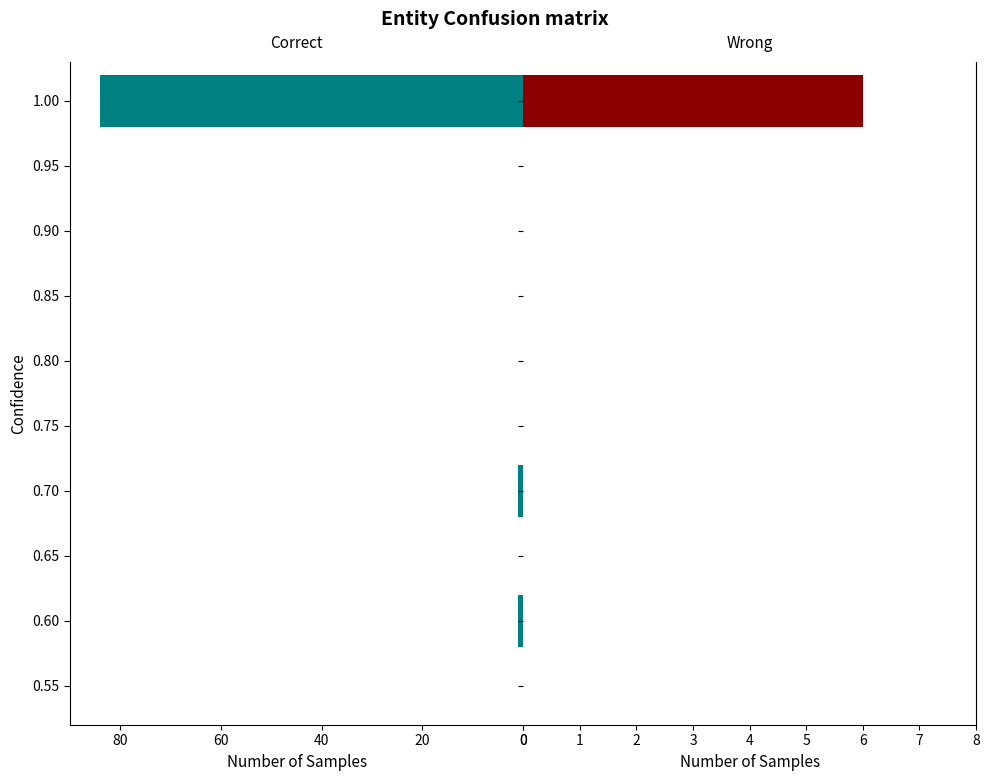

Count the number of data series in this chart.

2